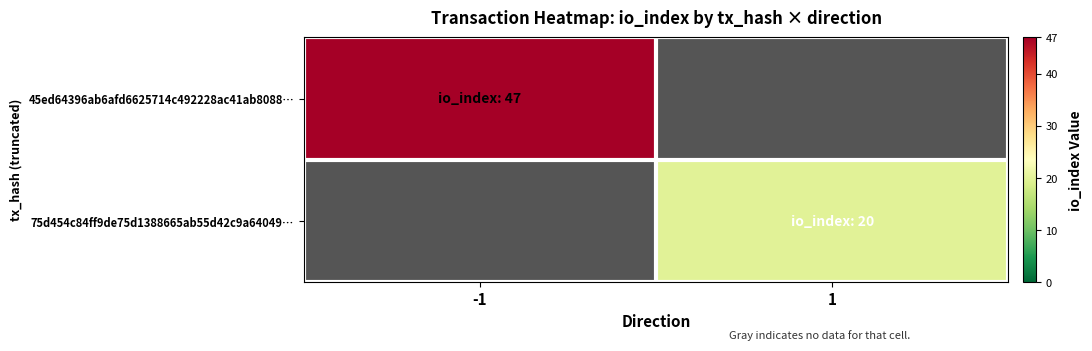

List the labels in order of 45ed64396ab6afd6625714c492228ac41ab8088… value, largest first.

-1, 1